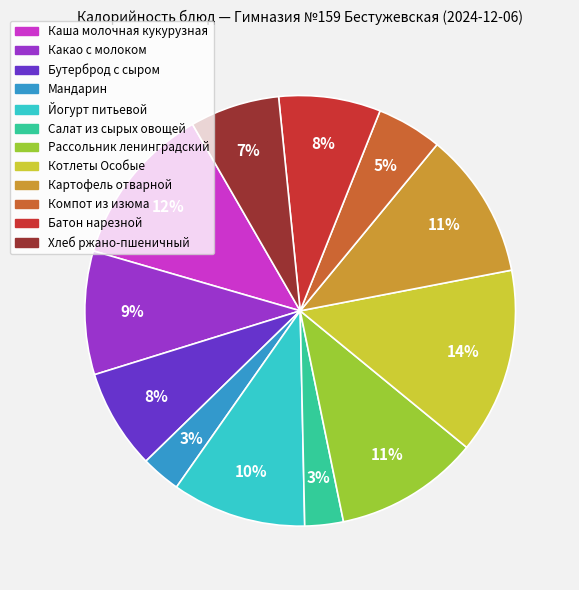

To the nearest percent, what portion does Салат из сырых овощей represent?

3%